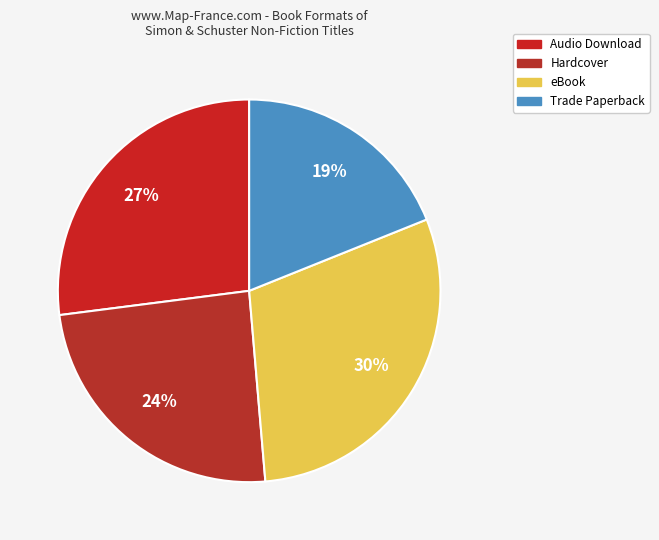

True or false: Audio Download accounts for 14% of the total.

False